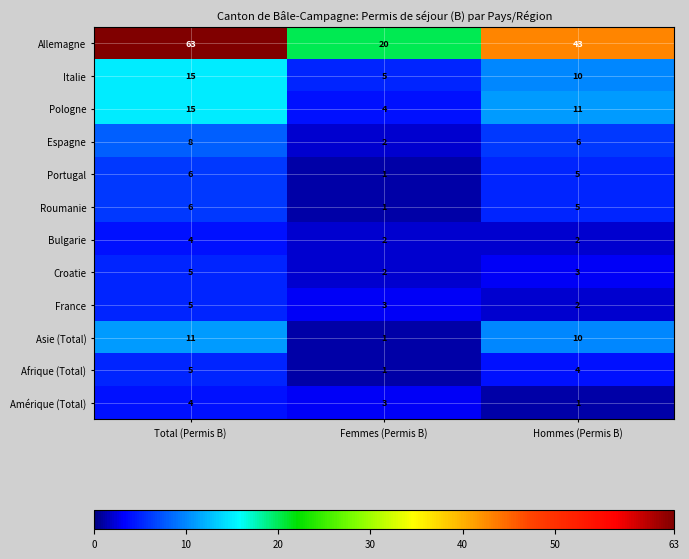

What is the difference between the Allemagne values at Hommes (Permis B) and Total (Permis B)?

20